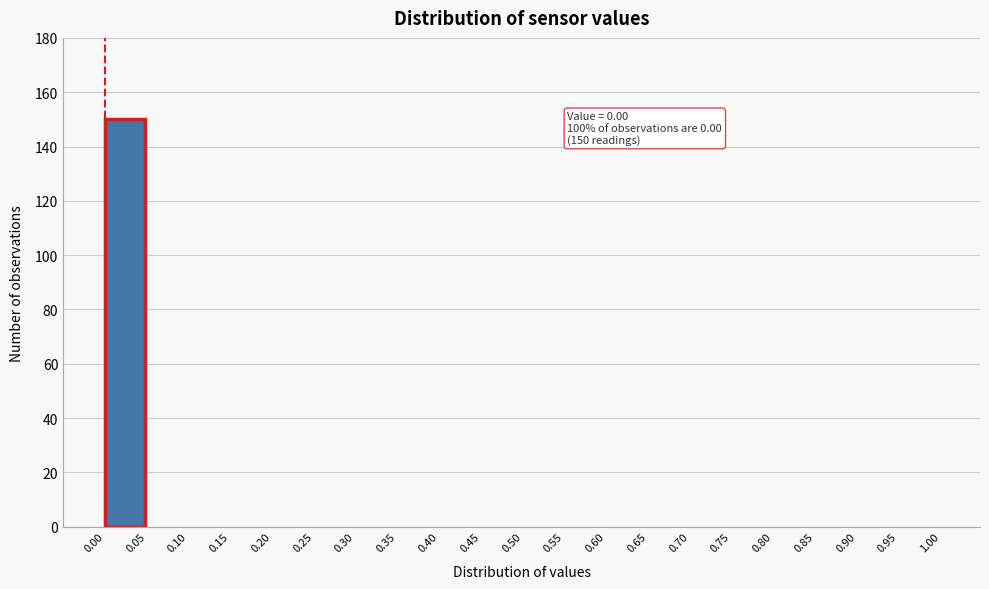

Which range on the x-axis has the tallest bar?

0.00 to 0.05